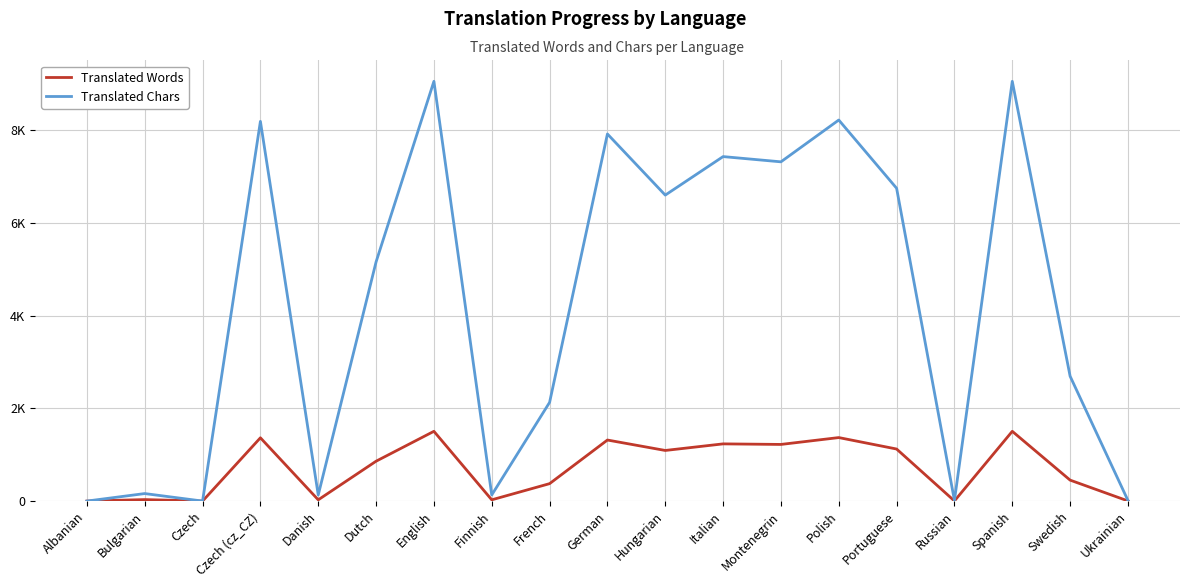

Which series has the largest total across all categories?

Translated Chars